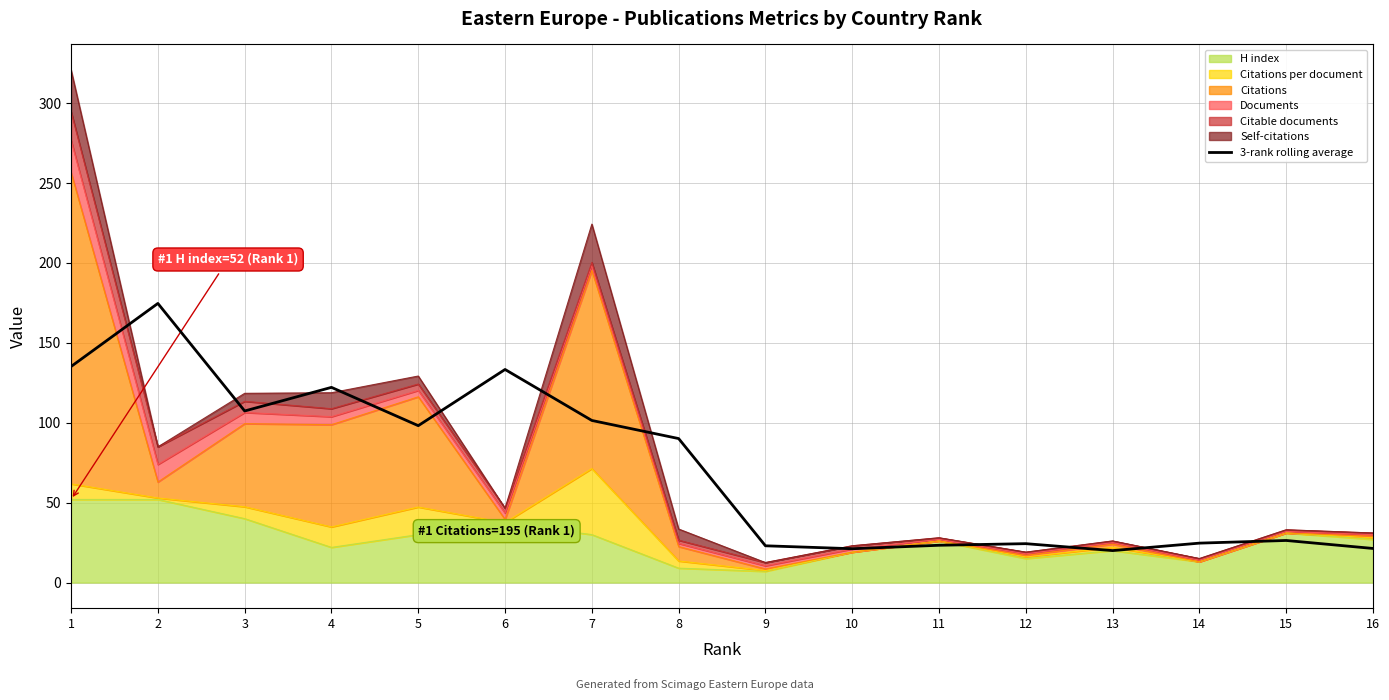

How many data points are less than 90?

8